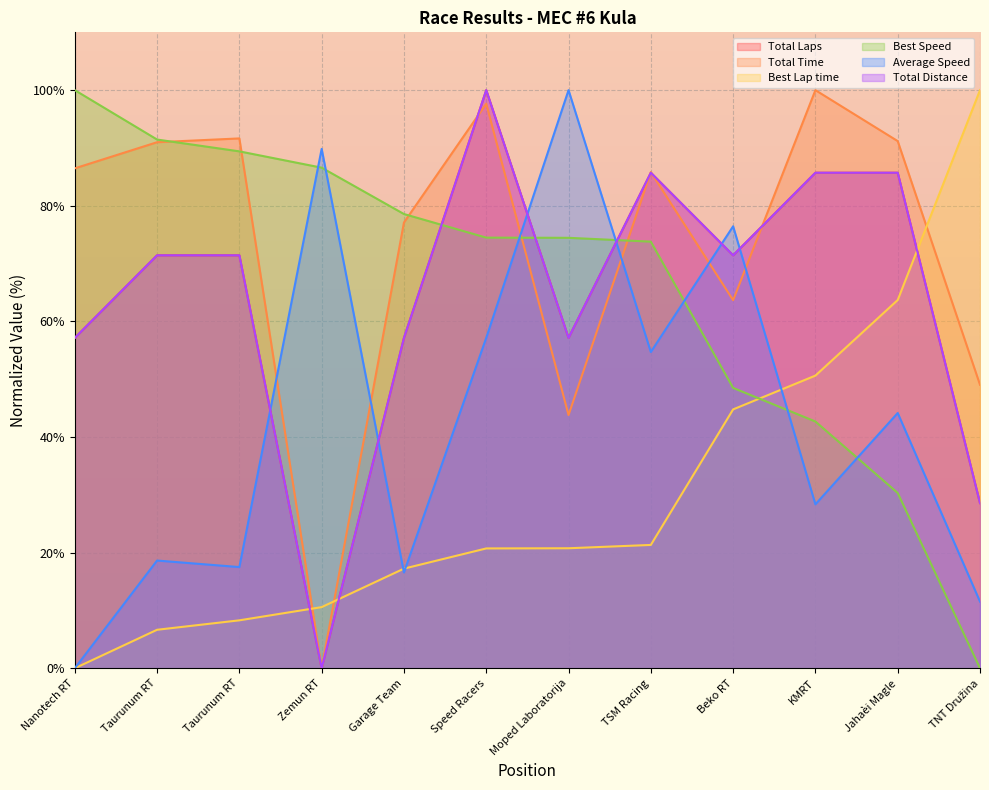

Between Taurunum RT and Zemun RT, which series saw the biggest shift?

Total Time